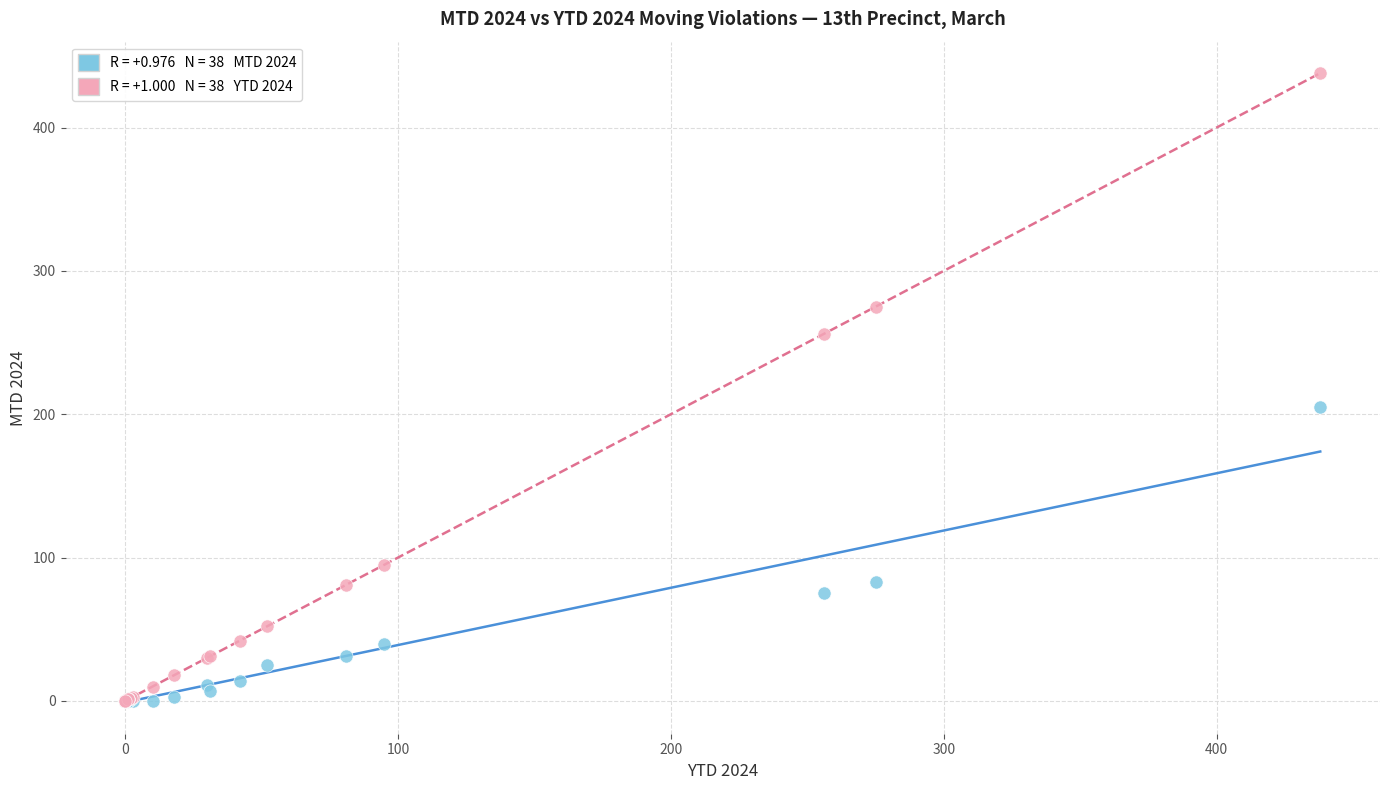

Across all series, what Y value is closest to 219?

205